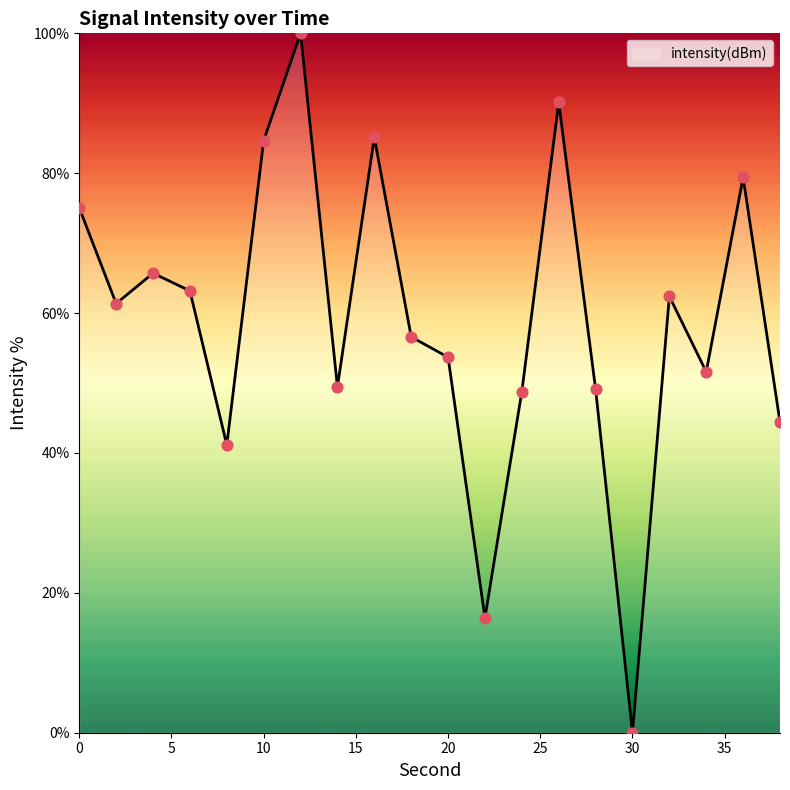

How many lines are shown in the chart?

1